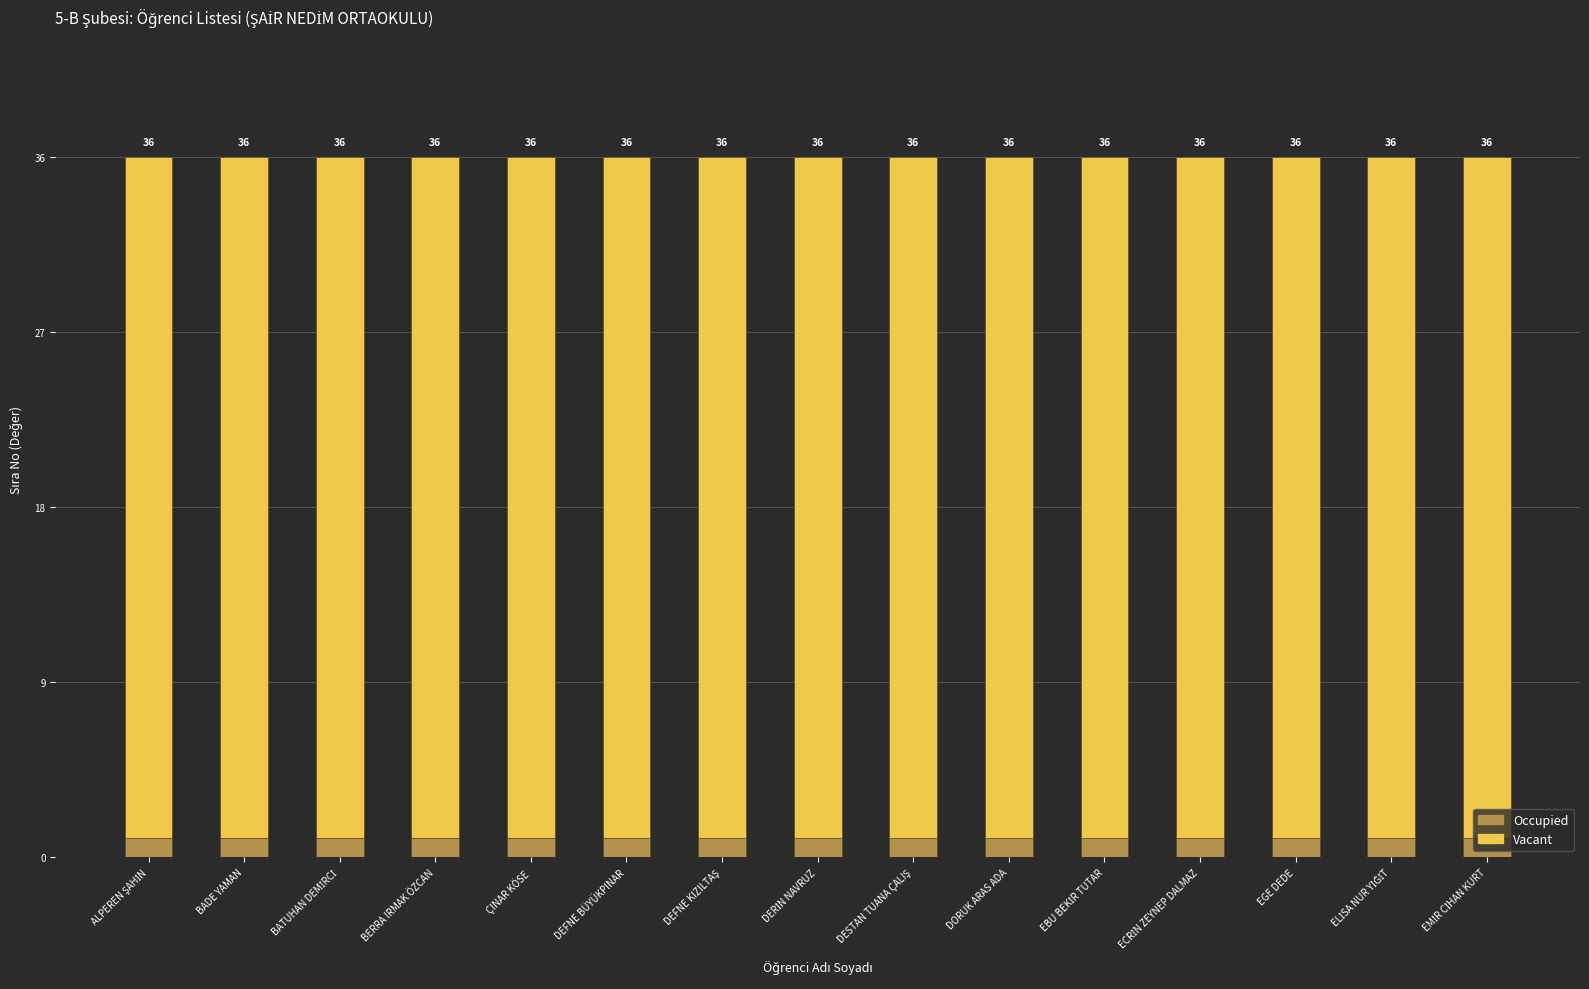

At how many categories does at least one series exceed 5?

15